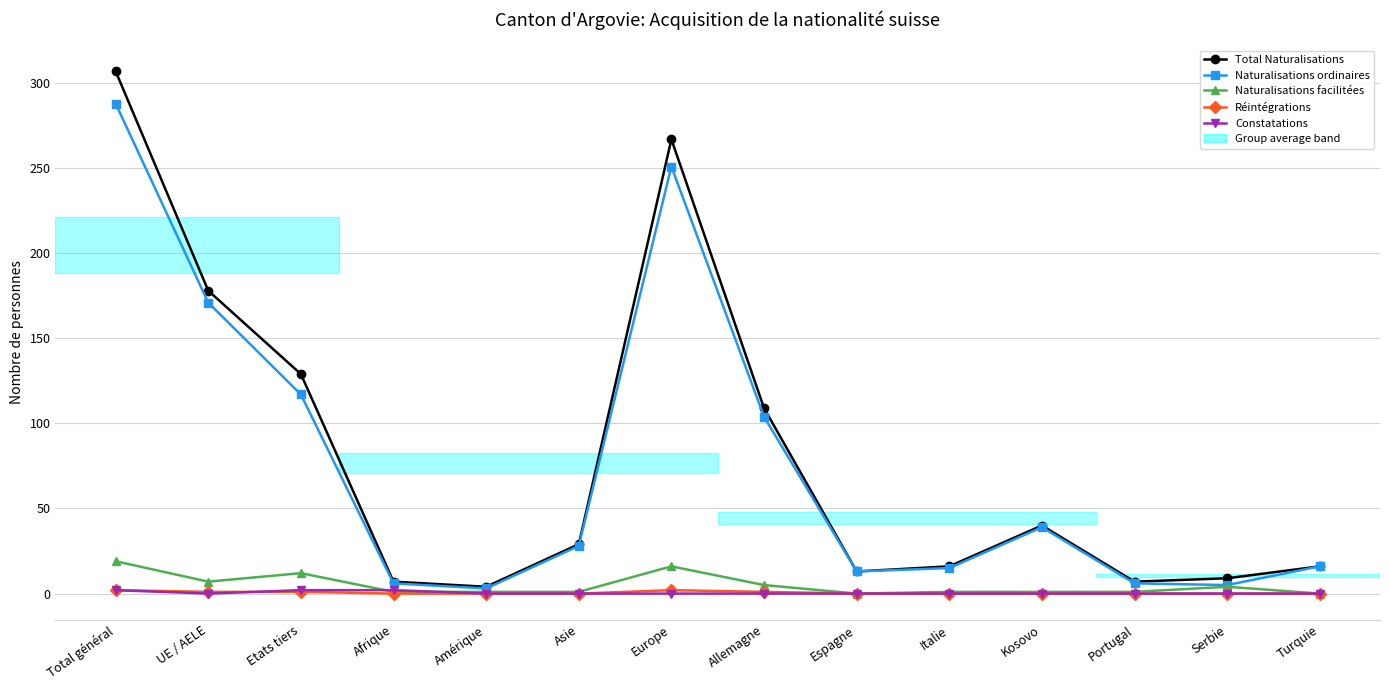

At which category is the sum across all series the highest?

Total général